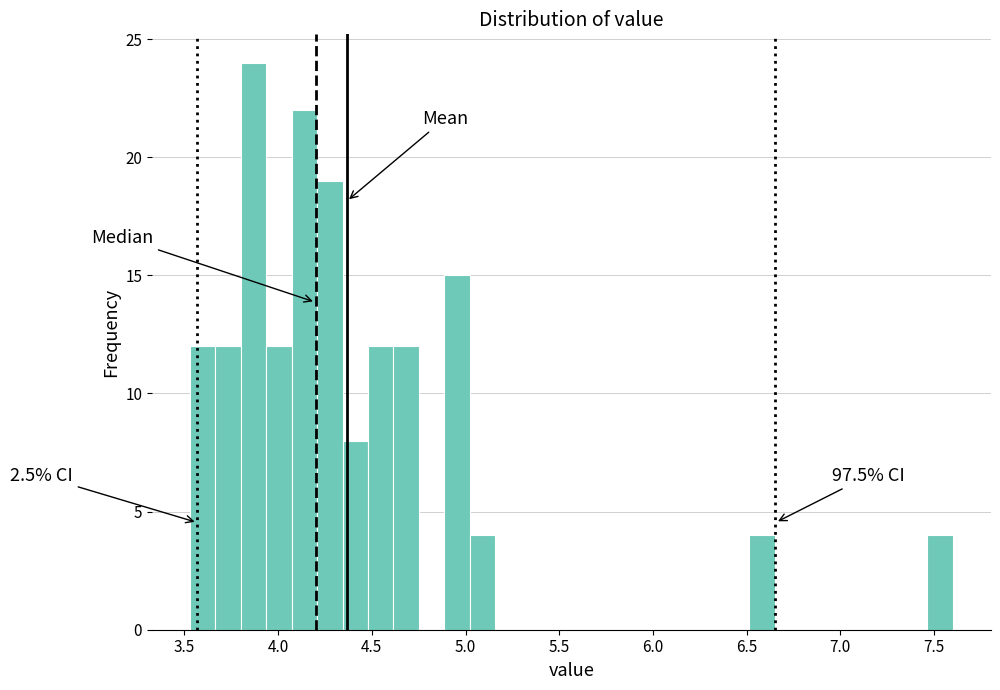

Around what value on the x-axis is the tallest bar? Give the approximate position of its centre, as read against the axis.

3.85